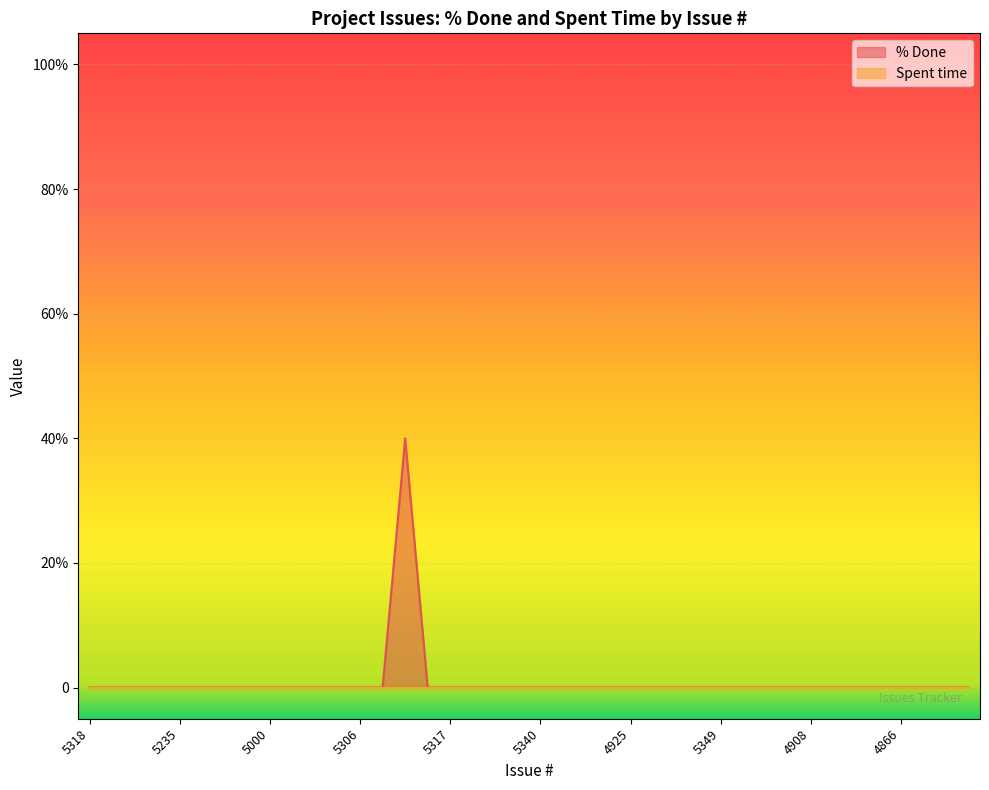

What is the difference between the values at 5327 and 5317?

40